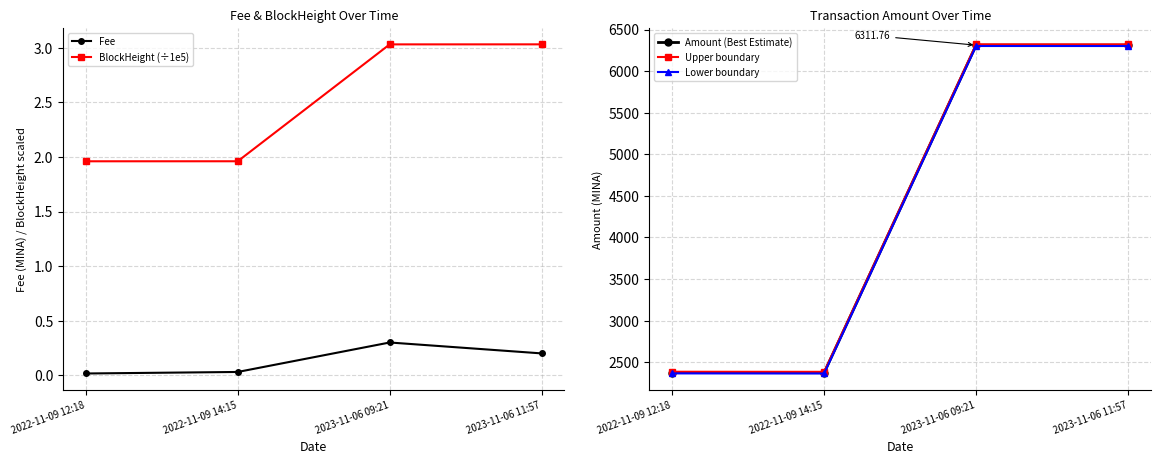

At which category does Fee reach its first local peak?

2023-11-06 09:21